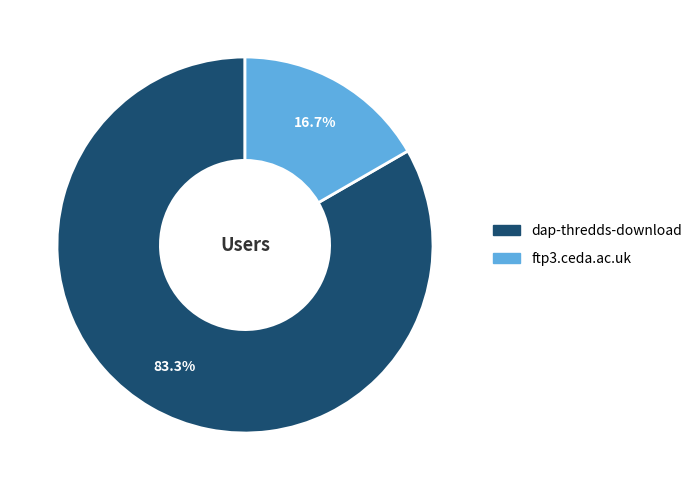

How many slices are in this pie chart?

2